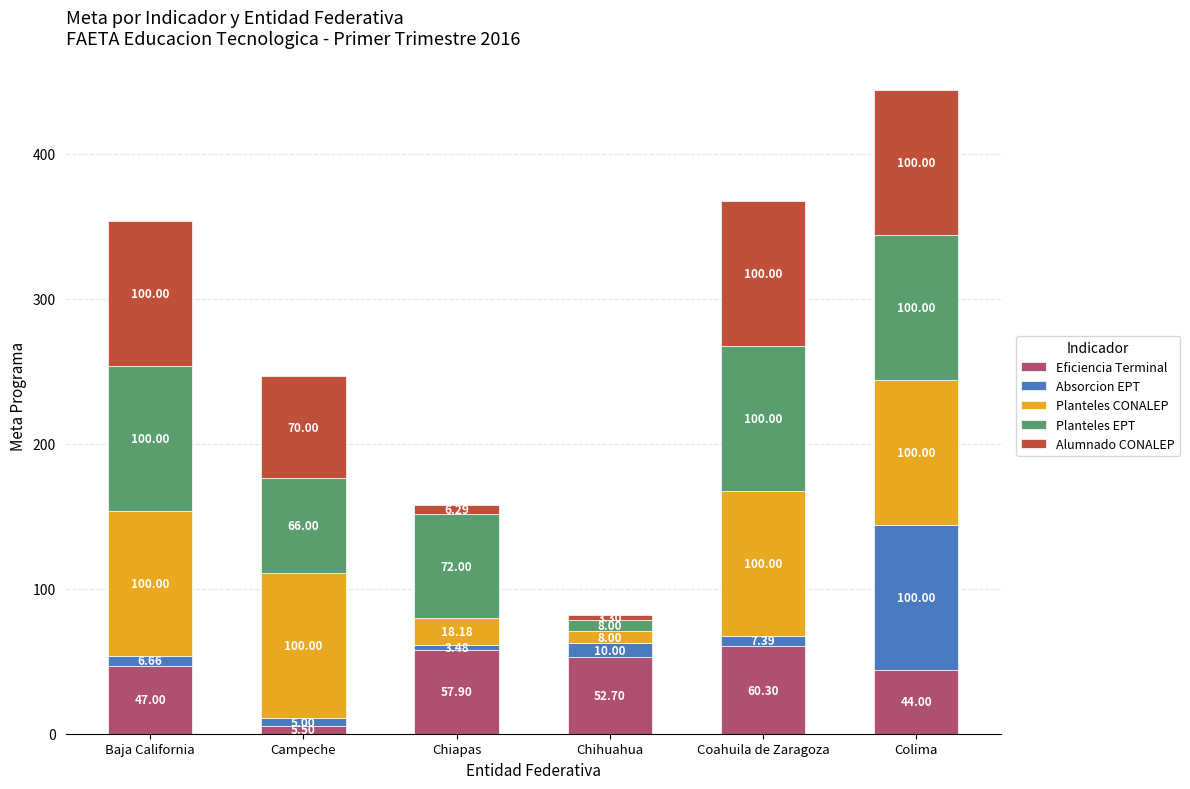

What is the total value across all series at Colima?

444.0